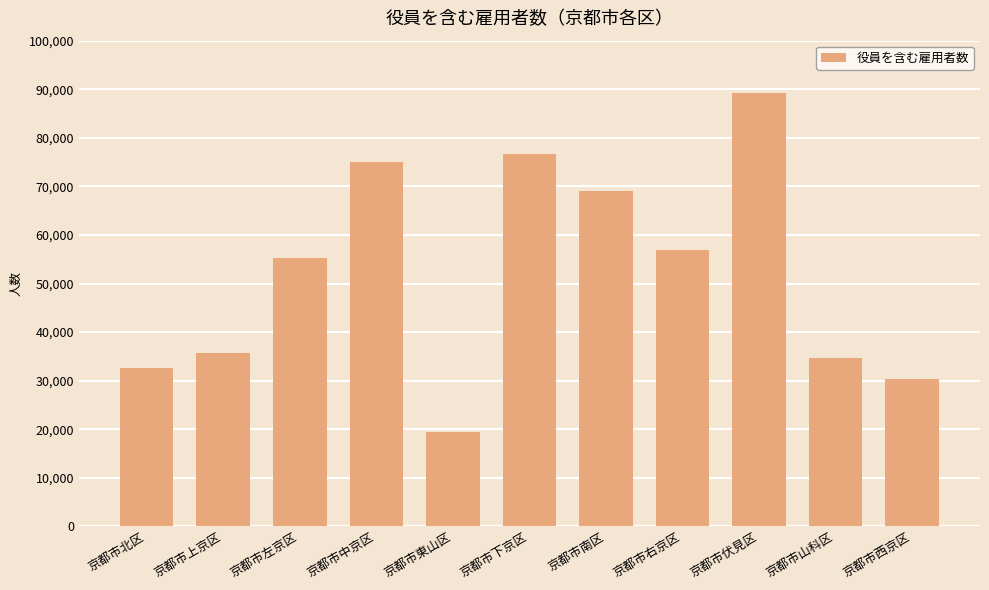

List the labels in order of value, largest first.

京都市伏見区, 京都市下京区, 京都市中京区, 京都市南区, 京都市右京区, 京都市左京区, 京都市上京区, 京都市山科区, 京都市北区, 京都市西京区, 京都市東山区